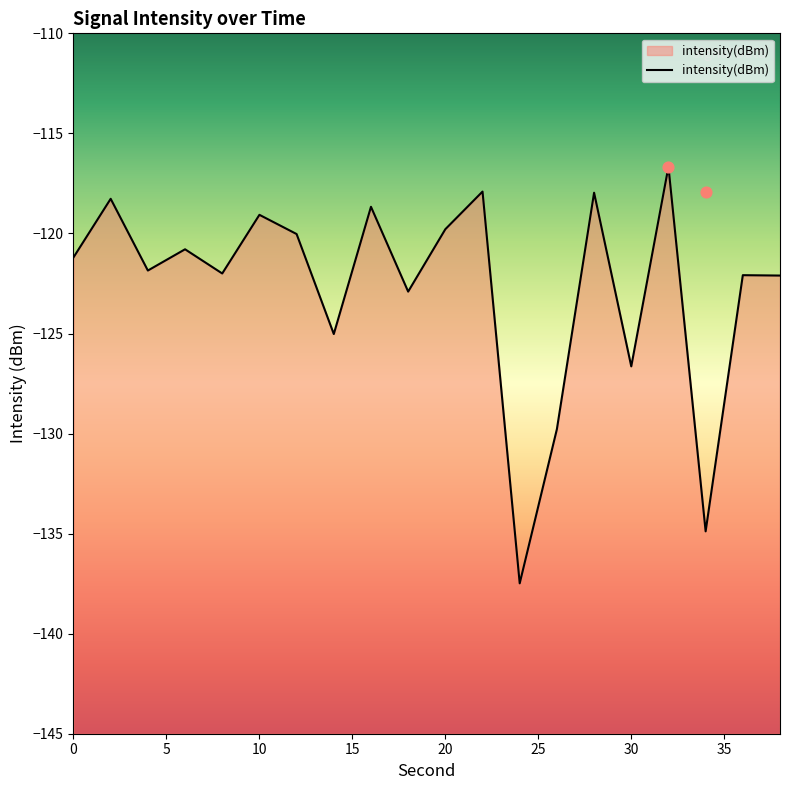

What is the change in value from 6 to 30?

-5.9